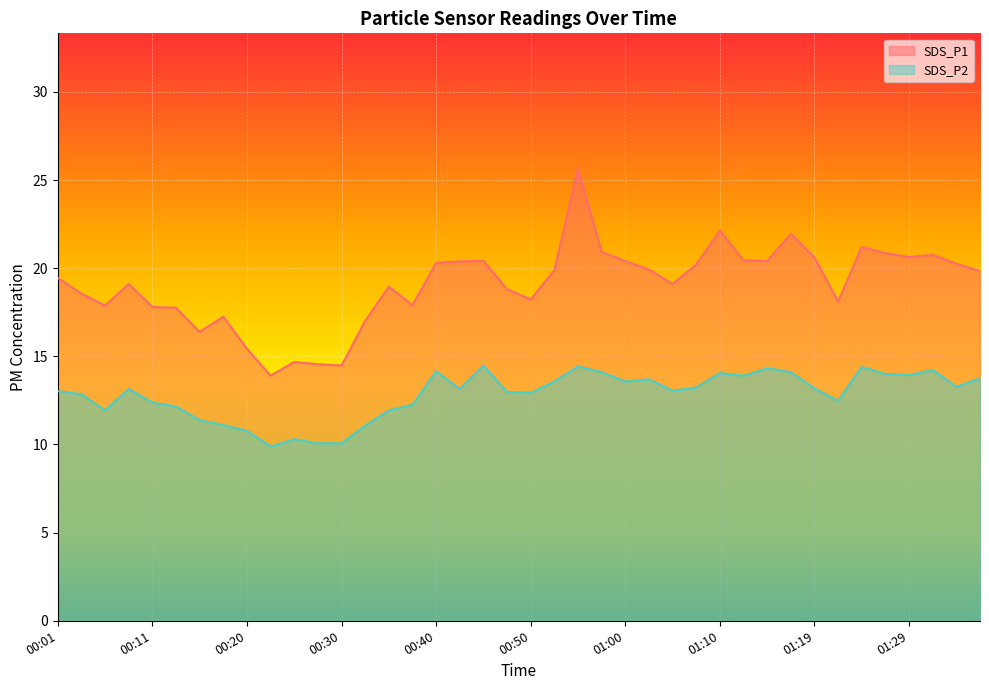

How many lines are shown in the chart?

2